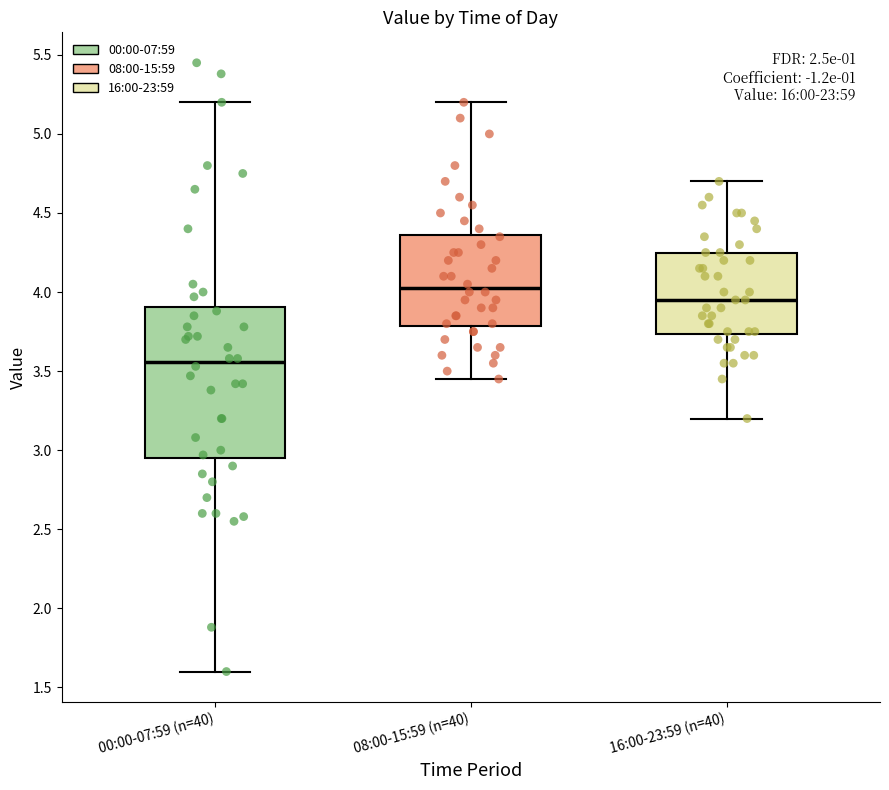

Reading left to right, transcribe this box plot: for each box, give where its median line is, the range the box spans, and where its two whiskers end, as read against the y-axis. The values are not printed on the chart, so give them approximately, as read against the axis.

00:00-07:59 (n=40): median 3.55, box 2.95 to 3.90, whiskers 1.60 to 5.20
08:00-15:59 (n=40): median 4.05, box 3.80 to 4.35, whiskers 3.45 to 5.20
16:00-23:59 (n=40): median 3.95, box 3.75 to 4.25, whiskers 3.20 to 4.70